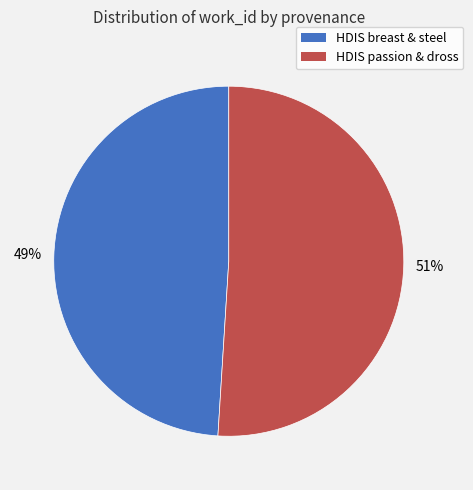

To the nearest percent, what is the difference between the largest and smallest slice percentages?

2%